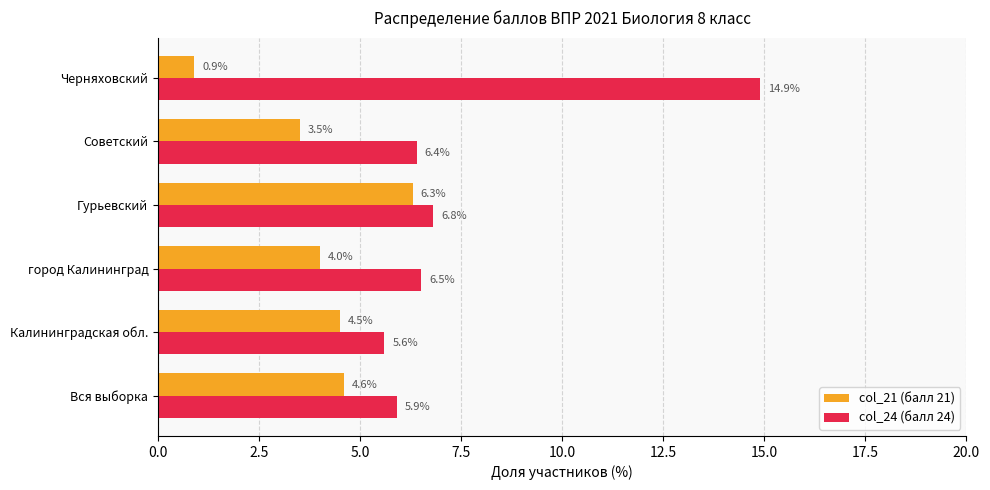

What is the minimum value for col_21 (балл 21)?

0.9